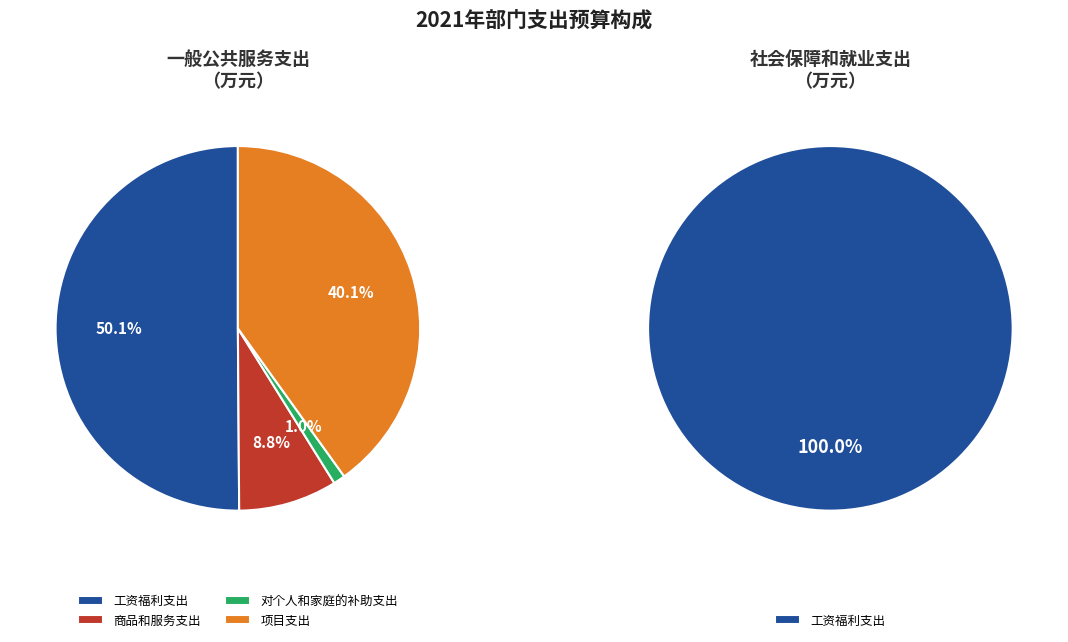

Combined, what portion of the pie is 一般公共服务支出 and 社会保障和就业支出?

100.0%